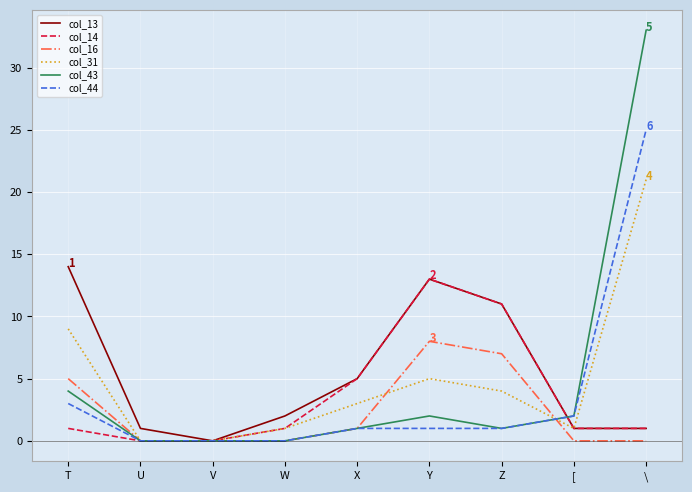

Rank the series at T from highest to lowest value.

col_13, col_31, col_16, col_43, col_44, col_14